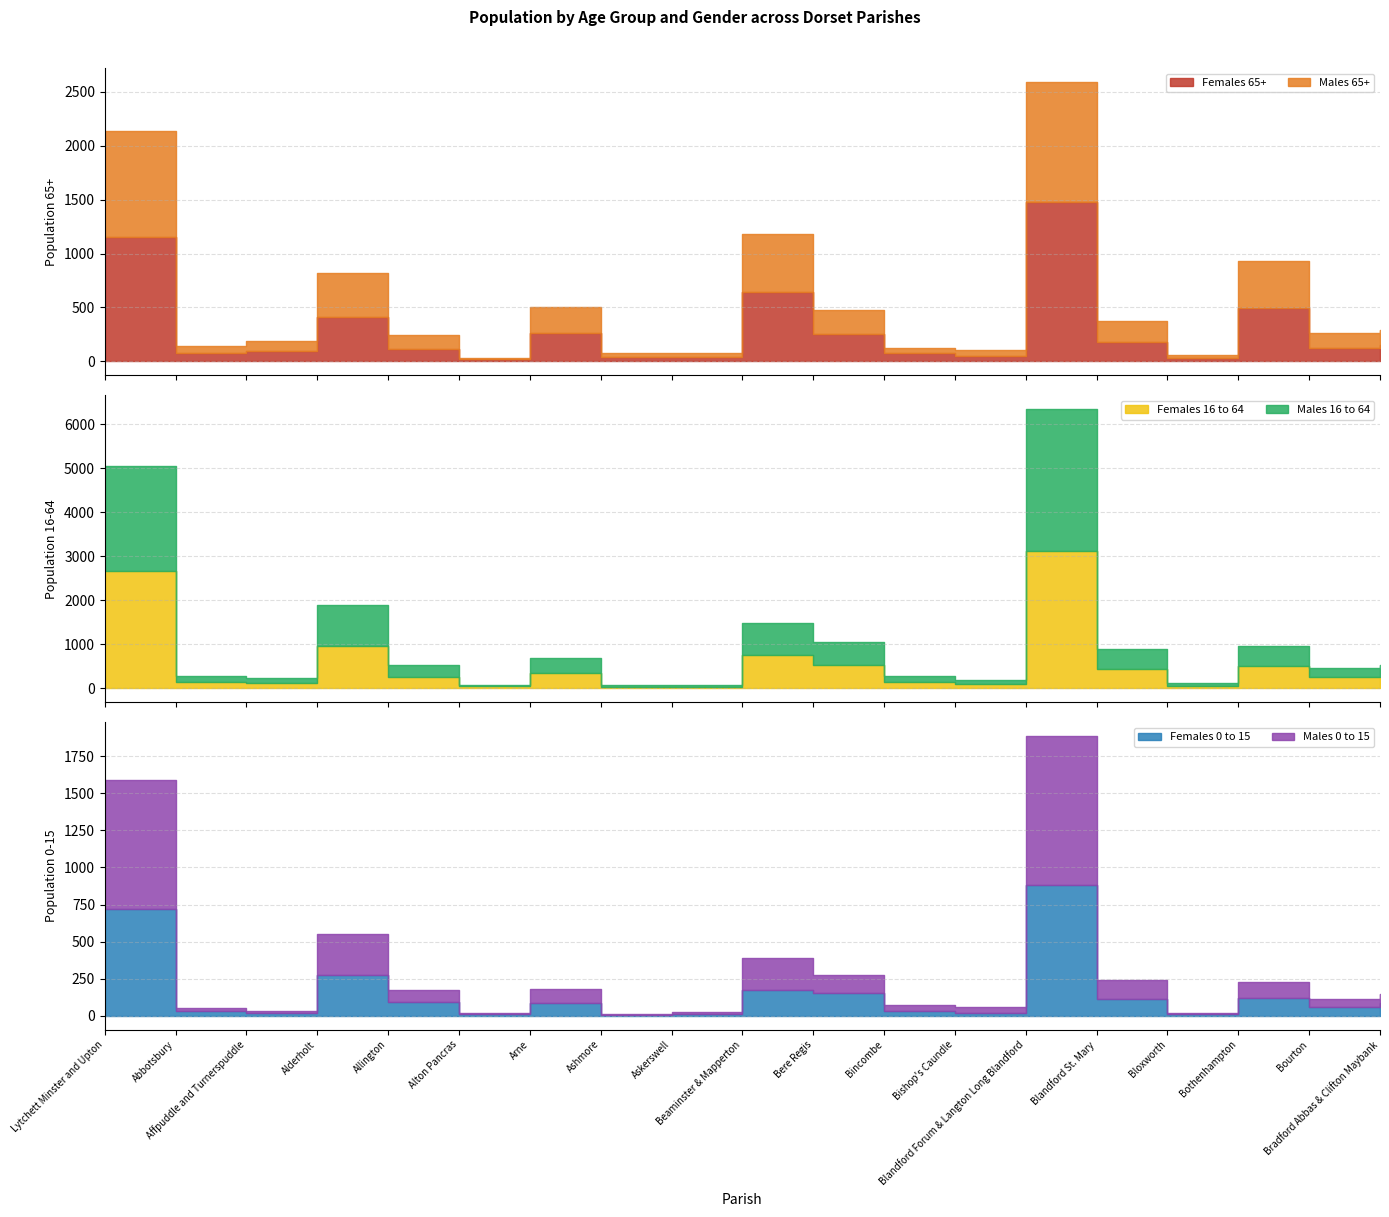

What is the difference between the maximum and minimum values in the Females 0 to 15 series?

879